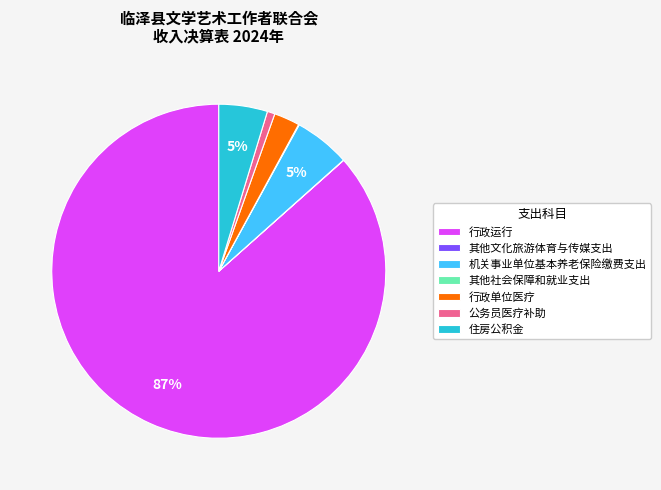

The 住房公积金 slice represents 5% of the pie. True or false?

True